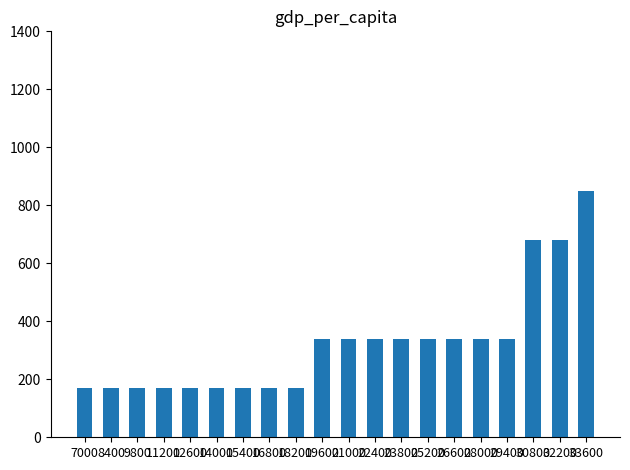

What is the approximate value at 12600?

170